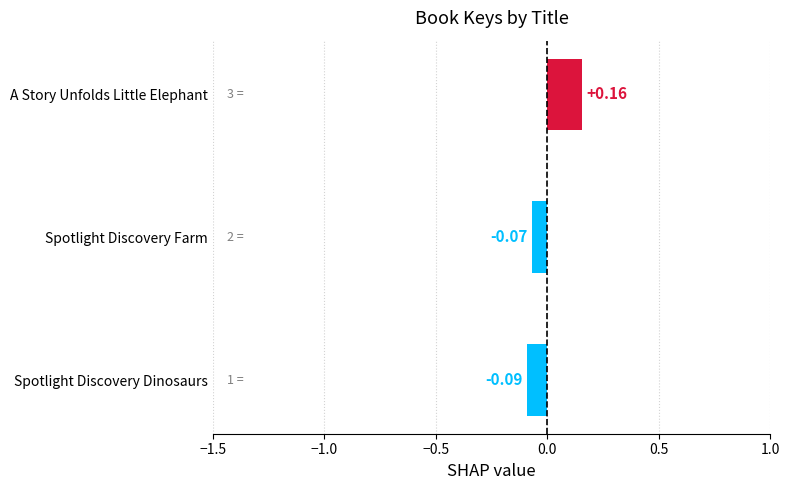

At which category does the chart reach its minimum across all series?

Spotlight Discovery Dinosaurs